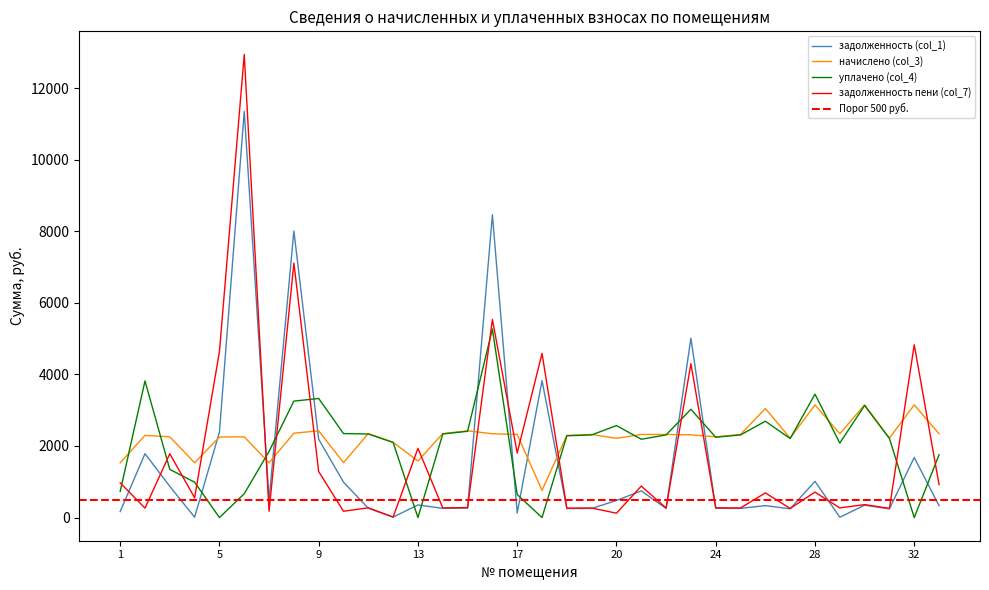

Which series changed the most between 3 and 32?

задолженность пени (col_7)